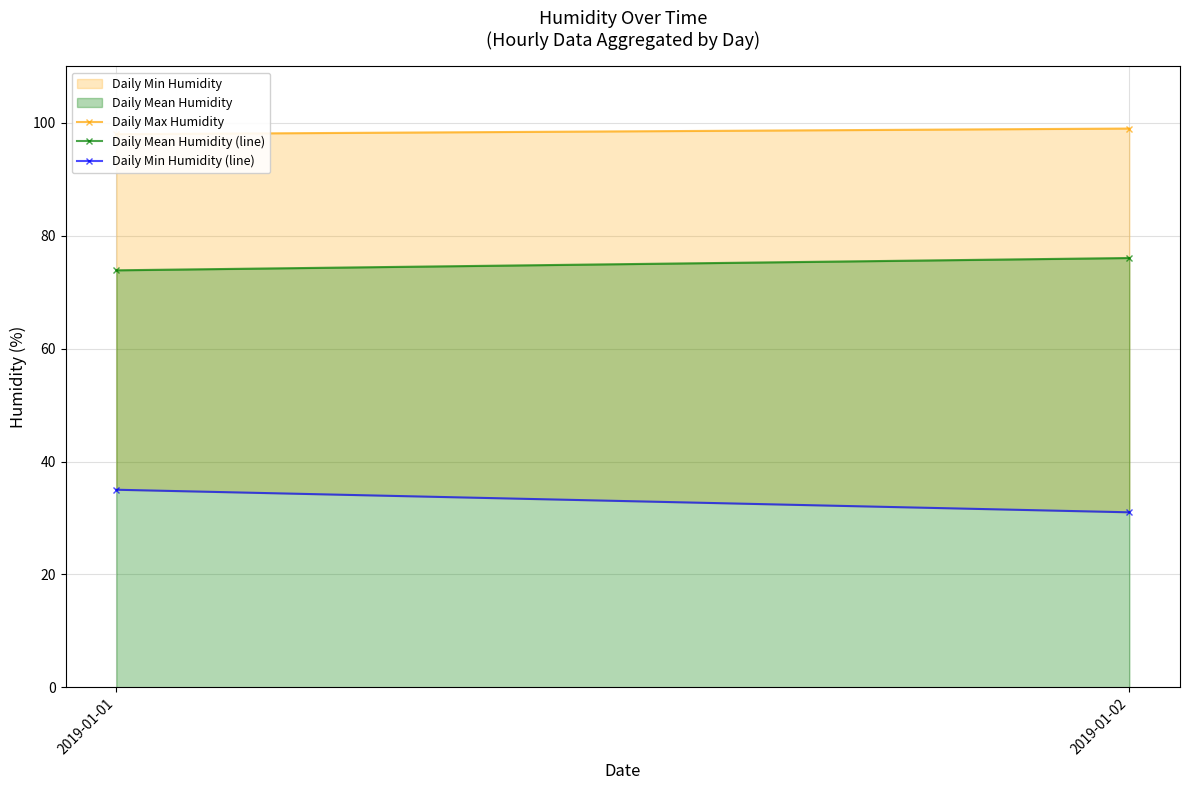

What is the value of the Daily Max Humidity point at the 2nd from the left?

99.0